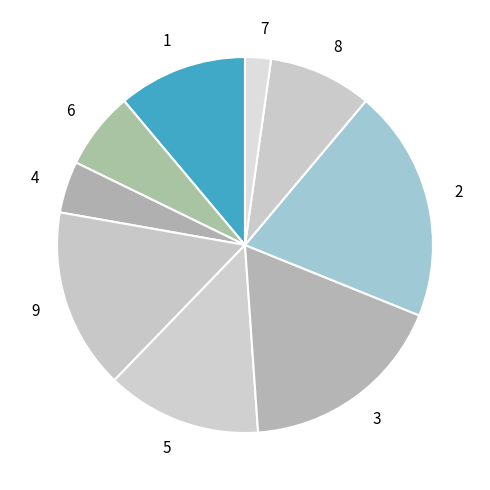

The 5 slice represents 20% of the pie. True or false?

False